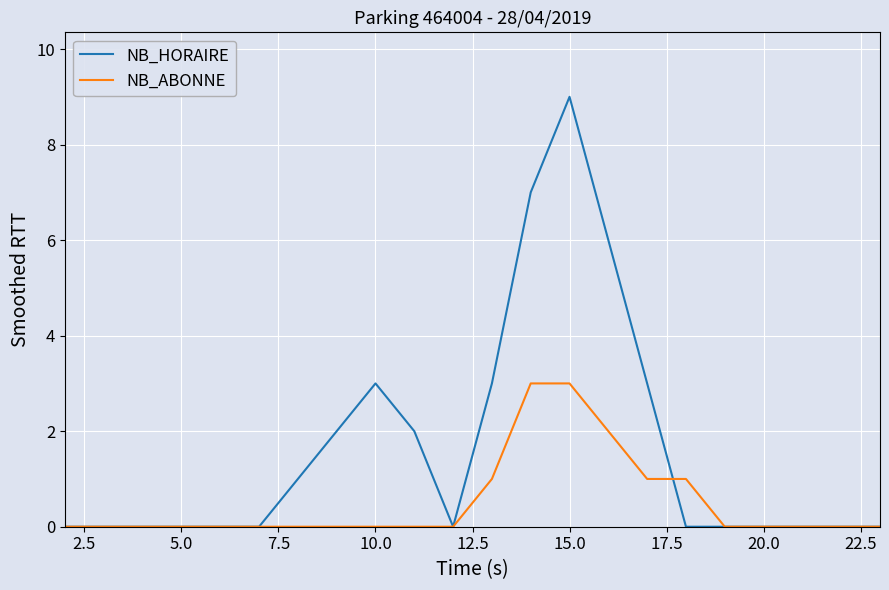

What is the difference between the second highest and second lowest values in the NB_HORAIRE series?

7